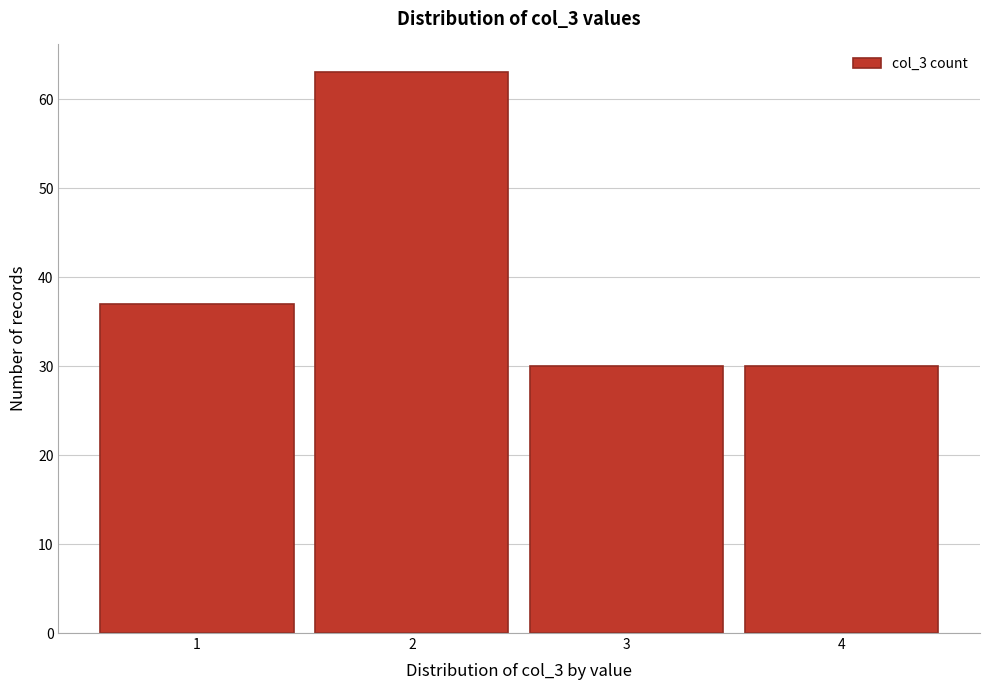

Reading left to right, transcribe this chart: for each bar, give the range it covers on the x-axis and its height. The values are not printed on the chart, so give them approximately, as read against the axis.

0.5 to 1.5: 37
1.5 to 2.5: 63
2.5 to 3.5: 30
3.5 to 4.5: 30